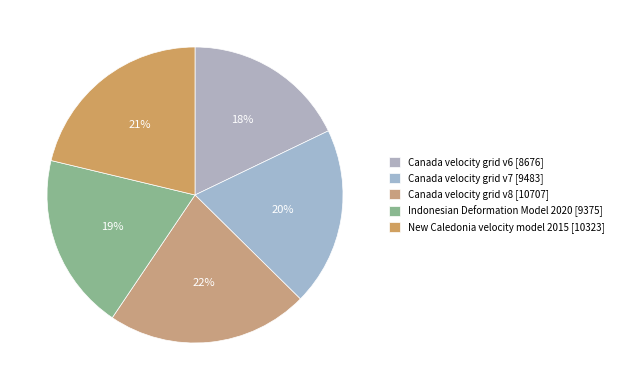

Rank the categories by value from lowest to highest.

Canada velocity grid v6, Indonesian Deformation Model 2020, Canada velocity grid v7, New Caledonia velocity model 2015, Canada velocity grid v8